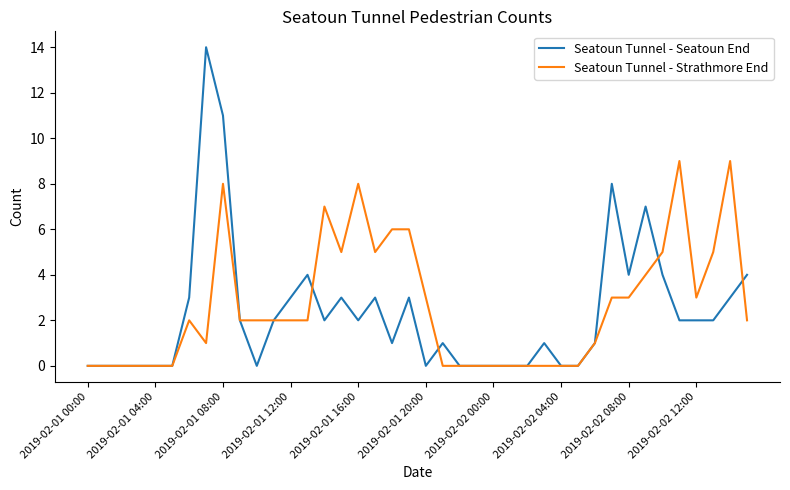

Which series has the widest spread of values?

Seatoun Tunnel - Seatoun End